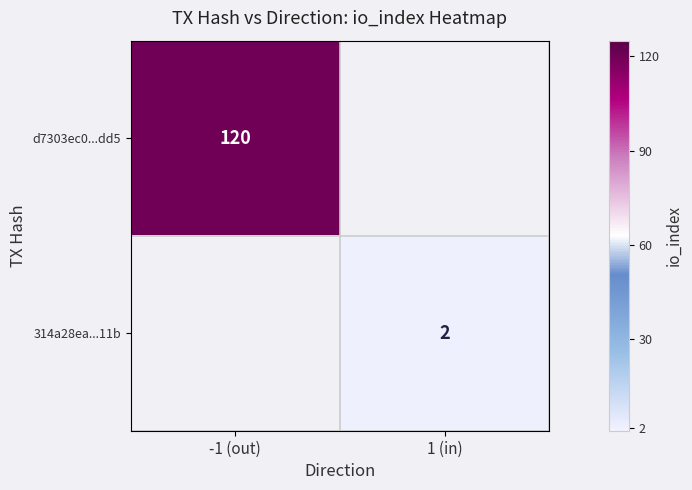

How many distinct data groups are displayed?

2